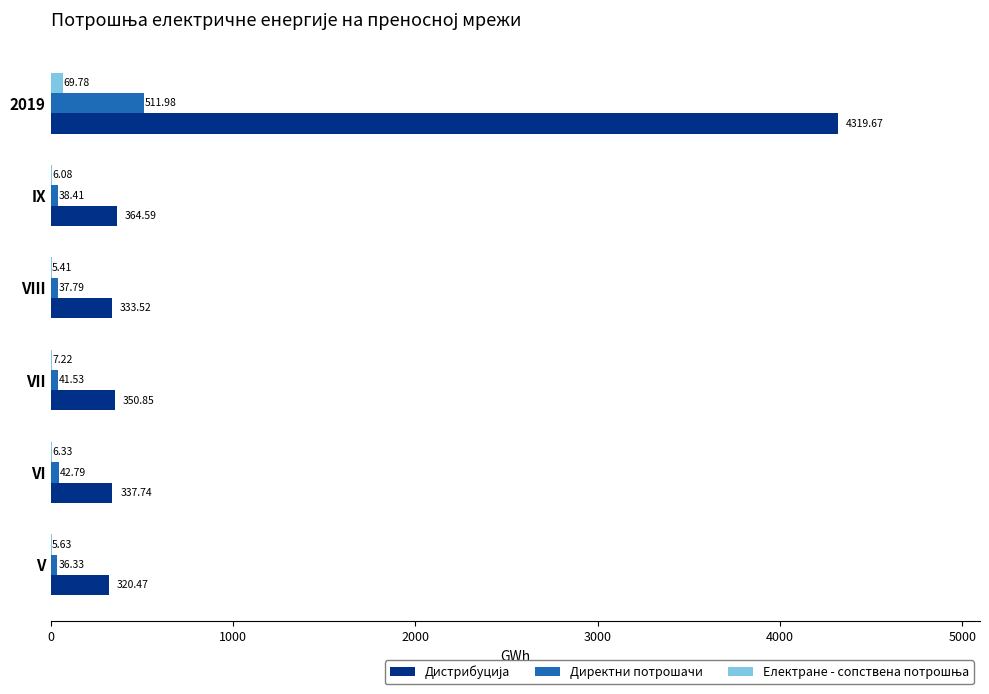

How many categories are shown in the chart?

6